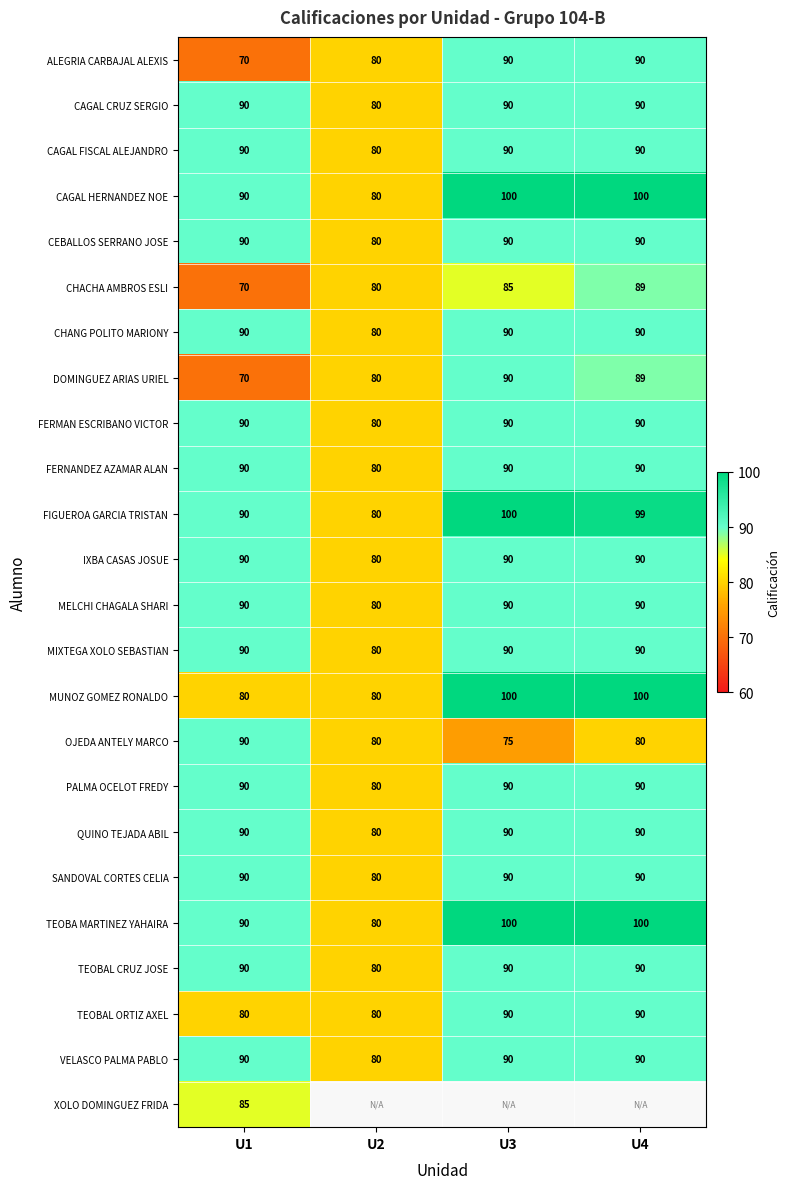

What is the maximum value for TEOBA MARTINEZ YAHAIRA?

100